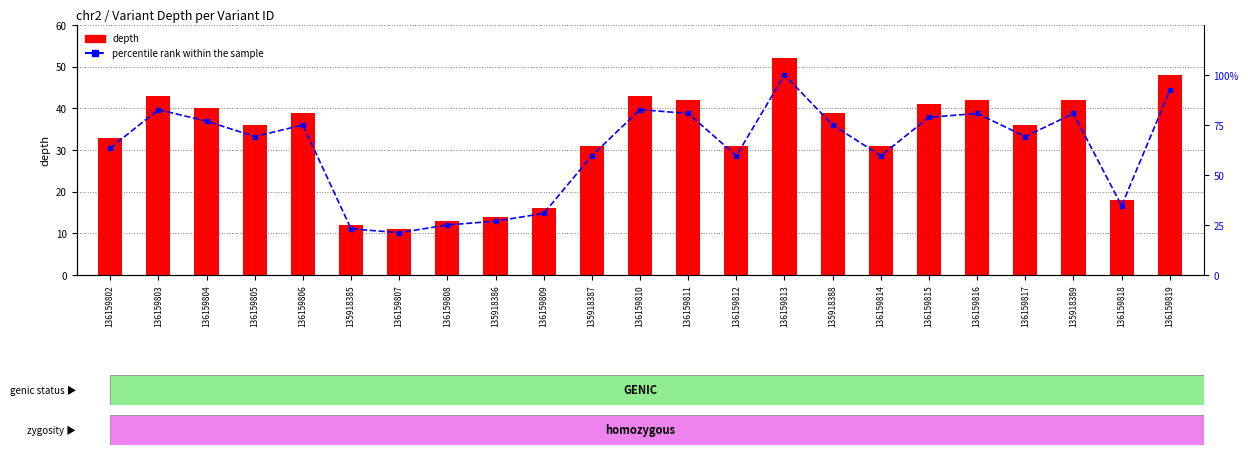

Reading right to left, extract all data points from this chart.

depth: 136159819=48.0	136159818=18.0	135918389=42.0	136159817=36.0	136159816=42.0	136159815=41.0	136159814=31.0	135918388=39.0	136159813=52.0	136159812=31.0	136159811=42.0	136159810=43.0	135918387=31.0	136159809=16.0	135918386=14.0	136159808=13.0	136159807=11.0	135918385=12.0	136159806=39.0	136159805=36.0	136159804=40.0	136159803=43.0	136159802=33.0
percentile rank within the sample: 136159819=92.3	136159818=34.6	135918389=80.8	136159817=69.2	136159816=80.8	136159815=78.8	136159814=59.6	135918388=75.0	136159813=100.0	136159812=59.6	136159811=80.8	136159810=82.7	135918387=59.6	136159809=30.8	135918386=26.9	136159808=25.0	136159807=21.2	135918385=23.1	136159806=75.0	136159805=69.2	136159804=76.9	136159803=82.7	136159802=63.5